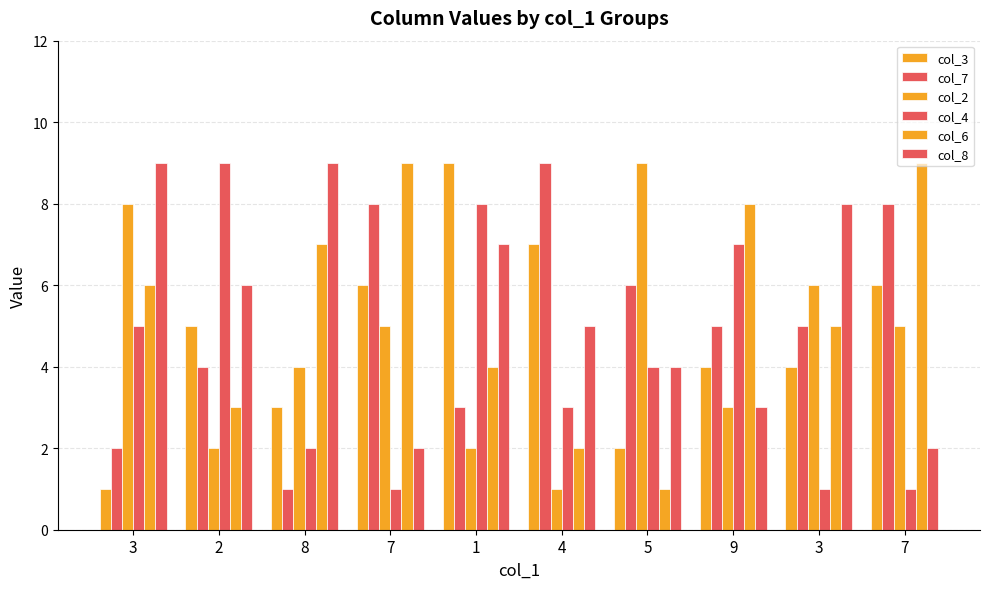

Does the chart contain stacked bars?

No